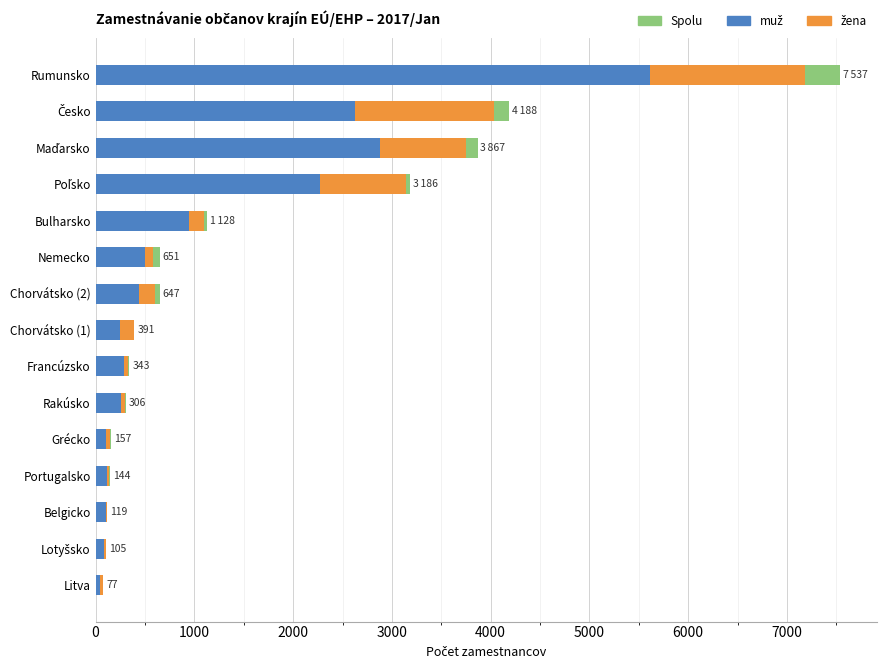

What value does the Spolu series have at Grécko, to the nearest 50?

150